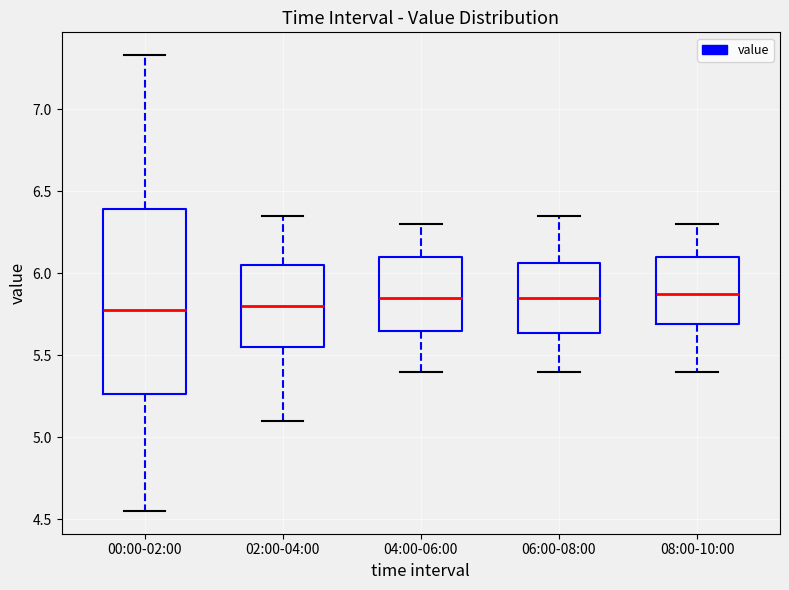

Reading left to right, read every box against the y-axis: the position of its median line, the range the box covers, and the ends of its whiskers. The values are not printed on the chart, so give them approximately, as read against the axis.

00:00-02:00: median 5.80, box 5.25 to 6.40, whiskers 4.55 to 7.35
02:00-04:00: median 5.80, box 5.55 to 6.05, whiskers 5.10 to 6.35
04:00-06:00: median 5.85, box 5.65 to 6.10, whiskers 5.40 to 6.30
06:00-08:00: median 5.85, box 5.65 to 6.05, whiskers 5.40 to 6.35
08:00-10:00: median 5.90, box 5.70 to 6.10, whiskers 5.40 to 6.30